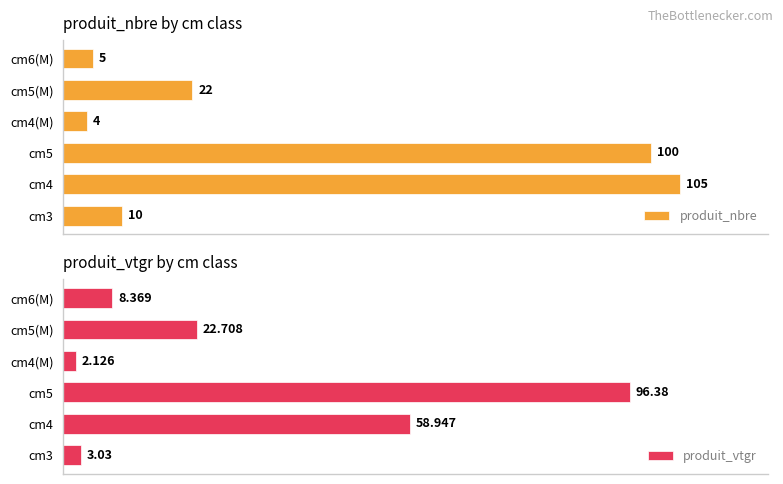

Which series changed the most between 0 and 3?

produit_nbre